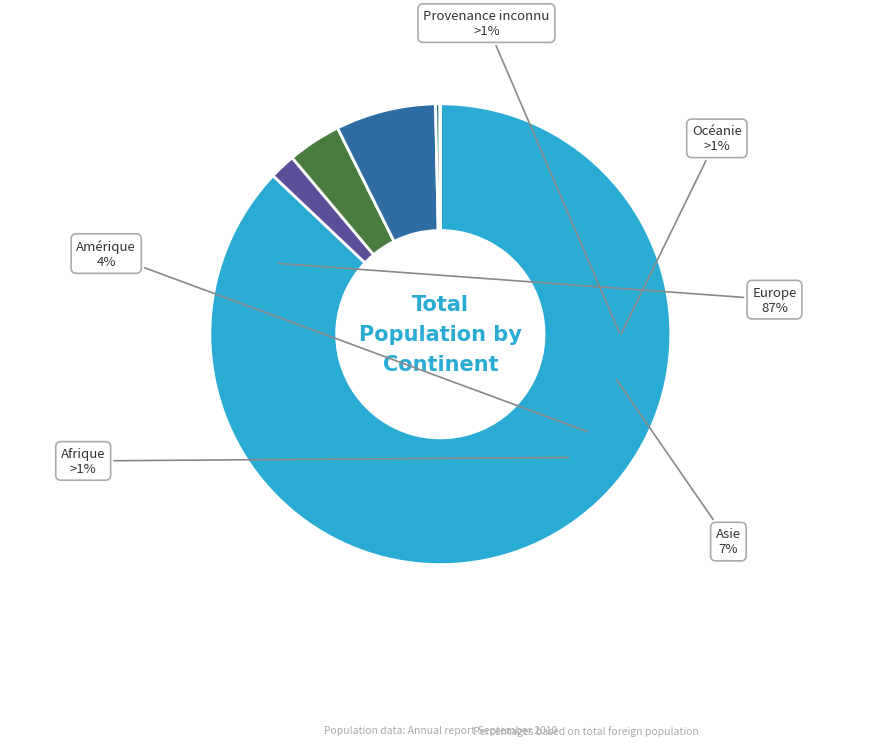

Do Afrique and Provenance inconnu together represent more than half of the pie?

No